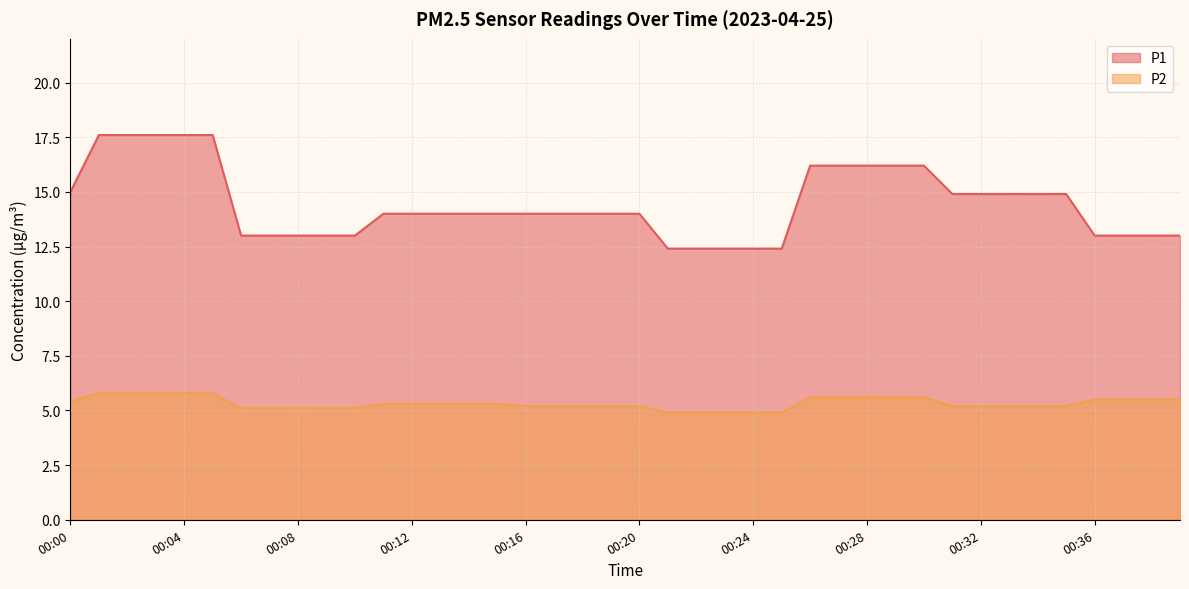

What is the sum of all P1 values?

577.5